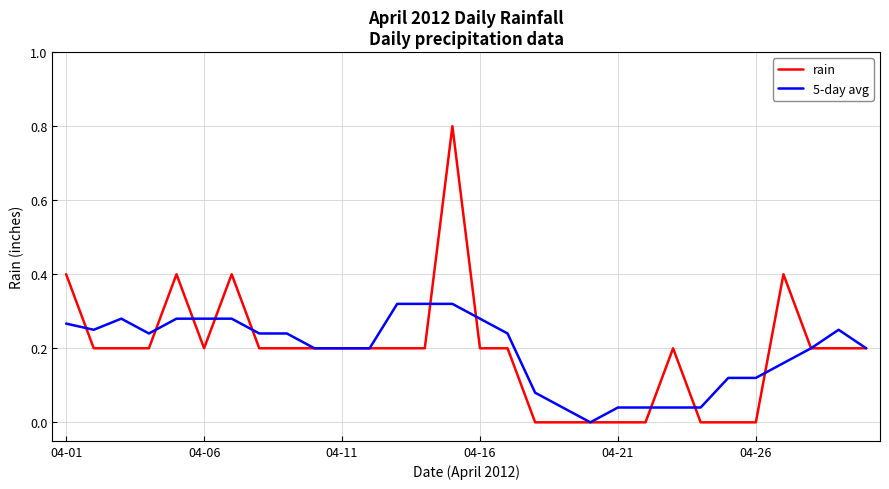

List the series in order of their peak value, lowest first.

5-day avg, rain